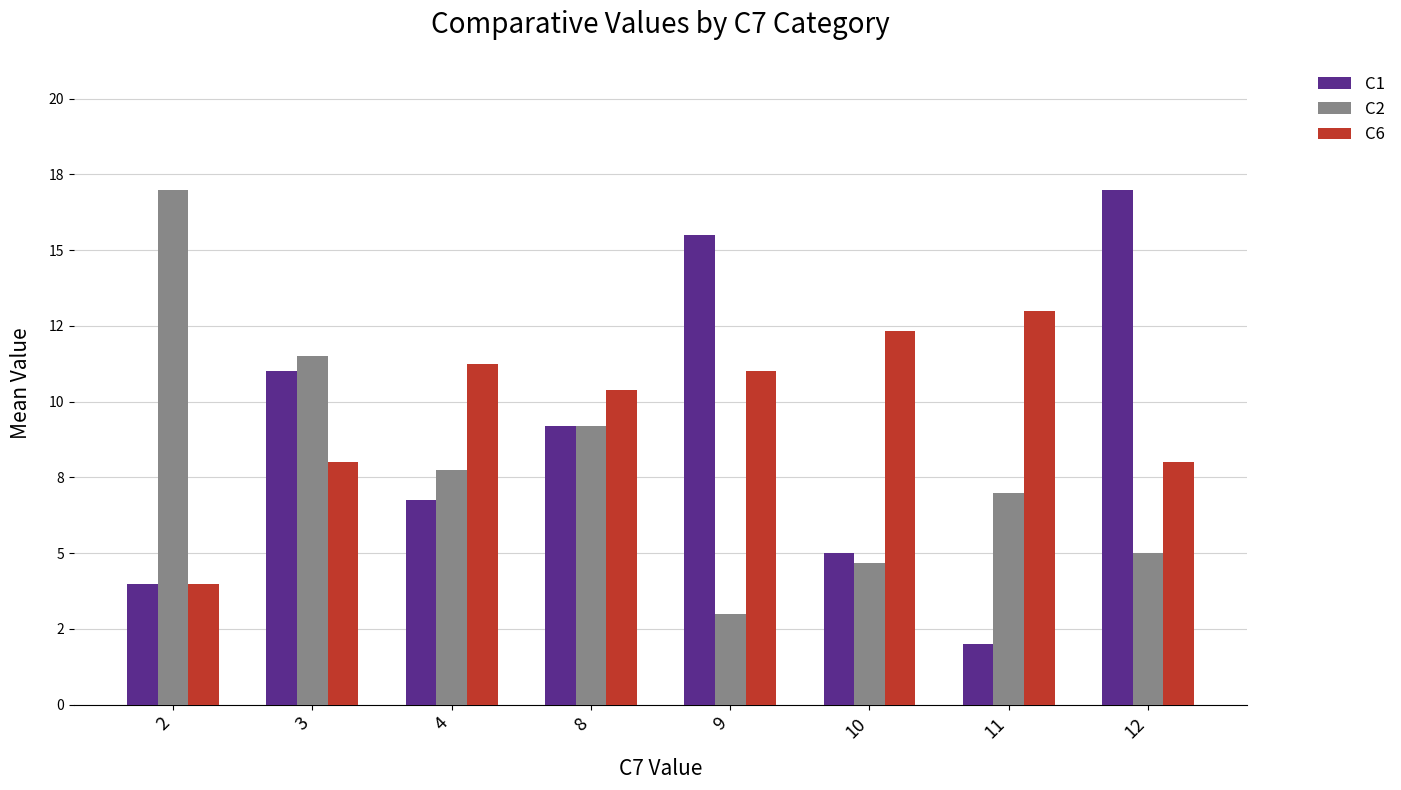

Reading left to right, transcribe all the data shown in this chart.

C1: 2=4.0	3=11.0	4=6.8	8=9.2	9=15.5	10=5.0	11=2.0	12=17.0
C2: 2=17.0	3=11.5	4=7.8	8=9.2	9=3.0	10=4.7	11=7.0	12=5.0
C6: 2=4.0	3=8.0	4=11.2	8=10.4	9=11.0	10=12.3	11=13.0	12=8.0